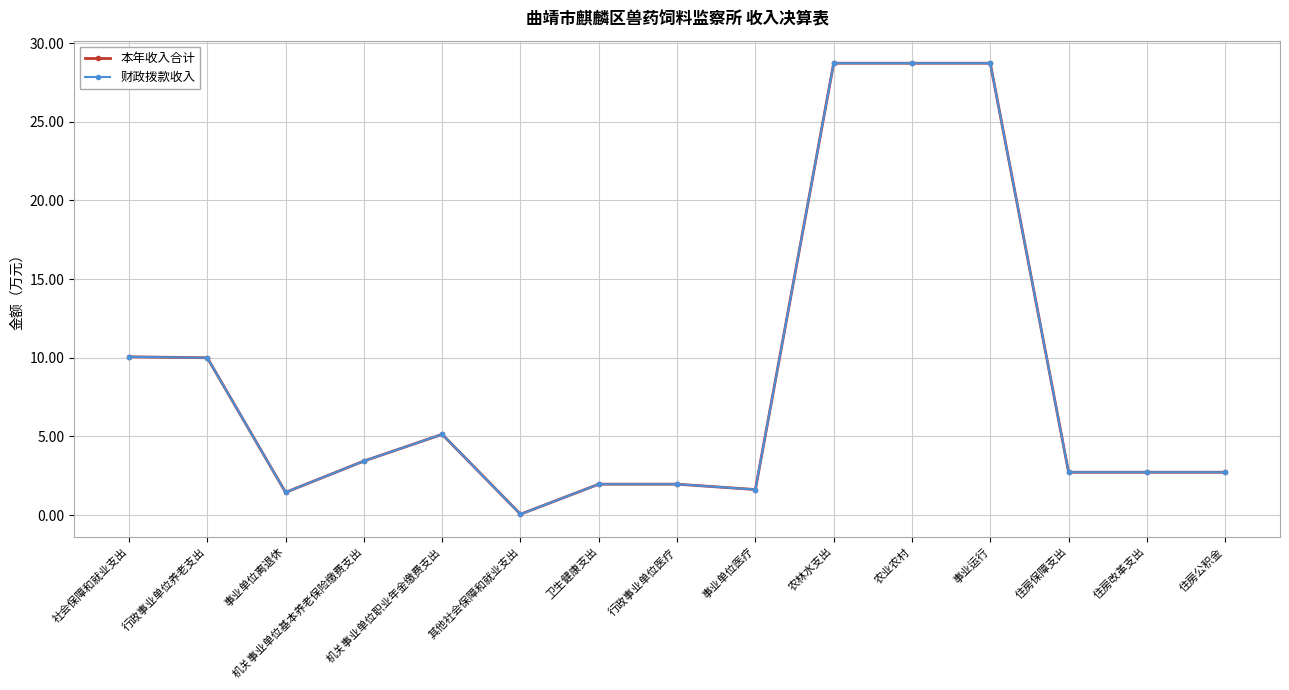

At which category does 本年收入合计 reach its first local valley?

事业单位离退休